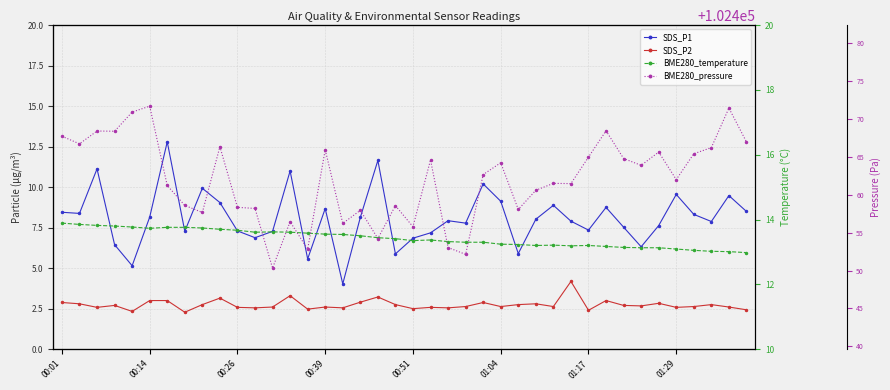

What is the minimum value for BME280_temperature?

13.0